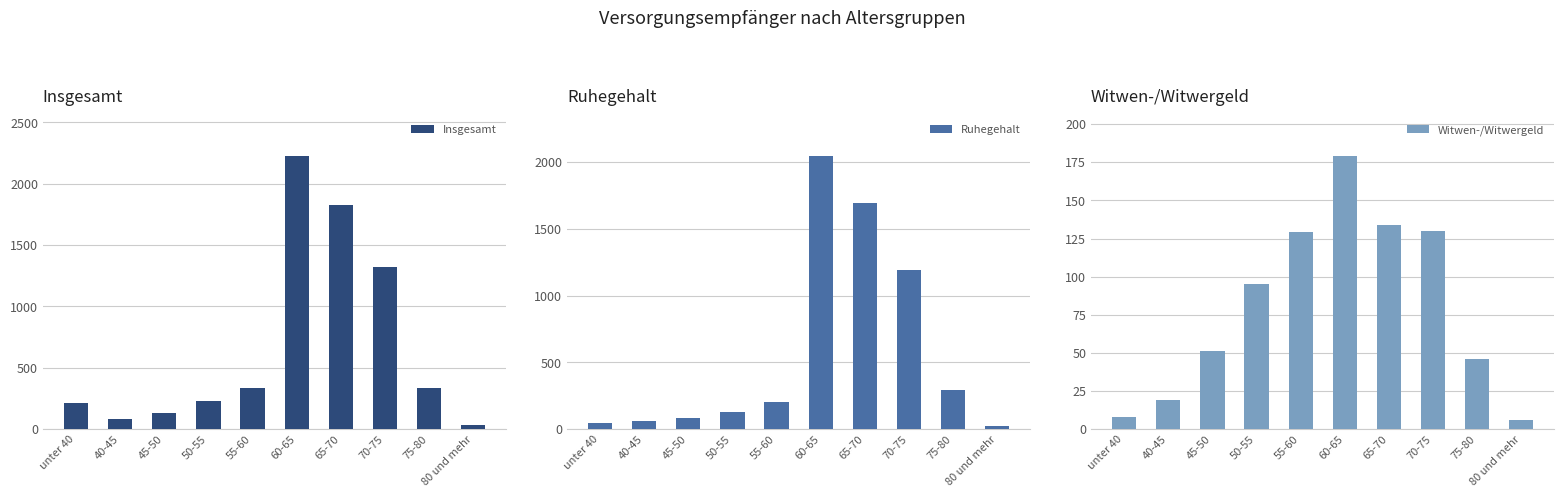

At which label is Ruhegehalt closest to 1035?

70-75